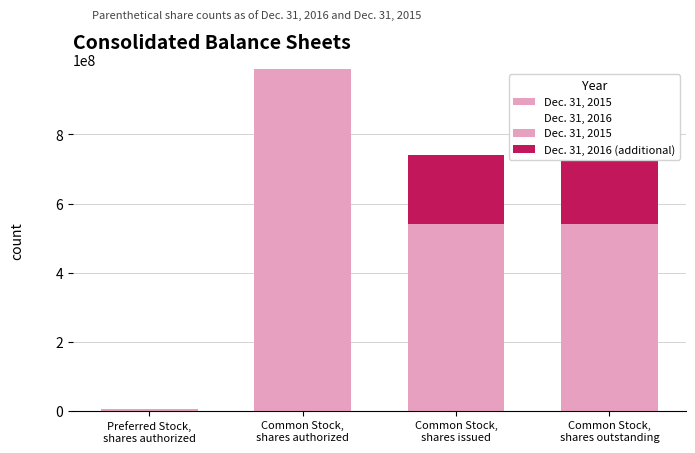

What is the difference between the second highest and second lowest values in the Dec. 31, 2016 (additional) series?

199251000